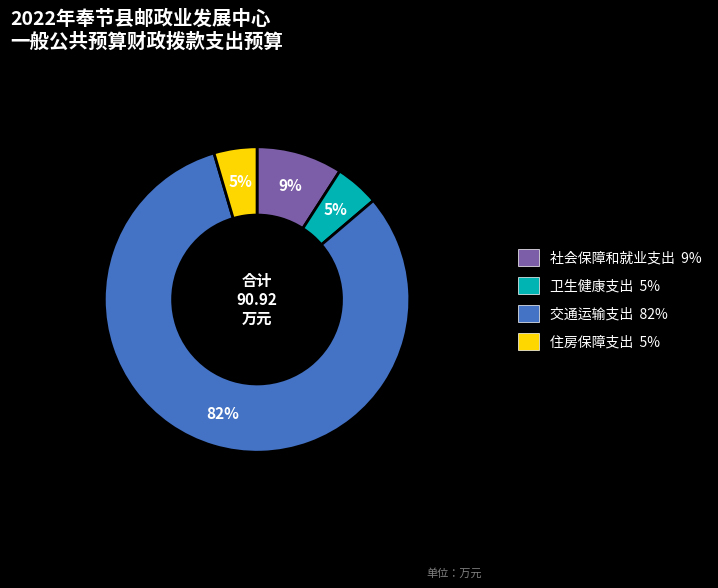

How many slices are in this pie chart?

4